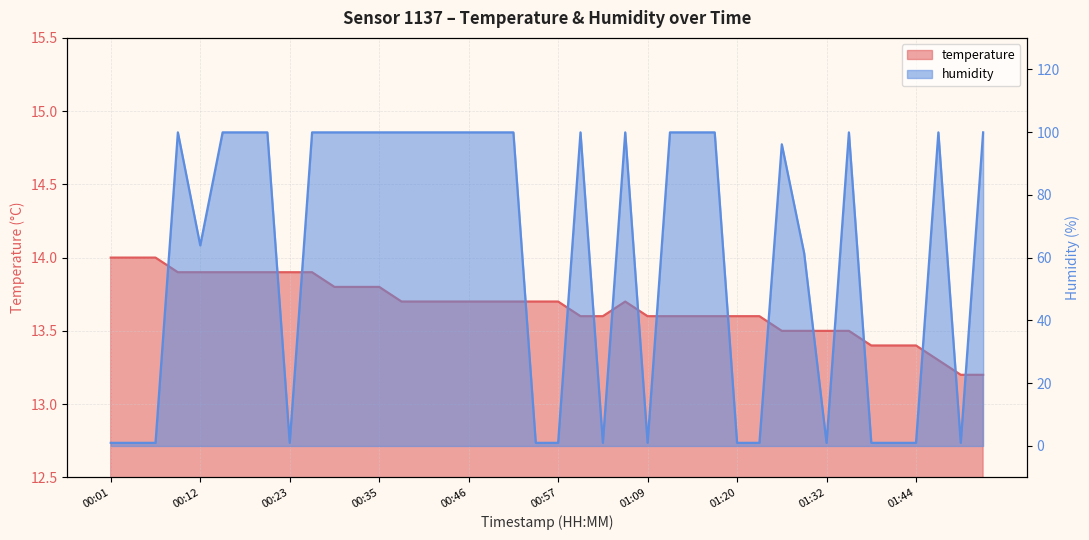

Rank the series at 00:37 from lowest to highest value.

temperature, humidity